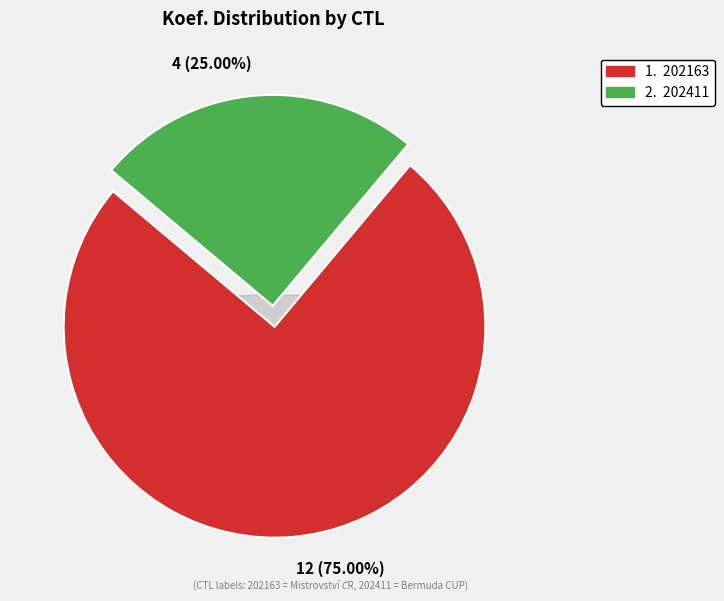

What is the total percentage of 202411 and 202163?

100.0%